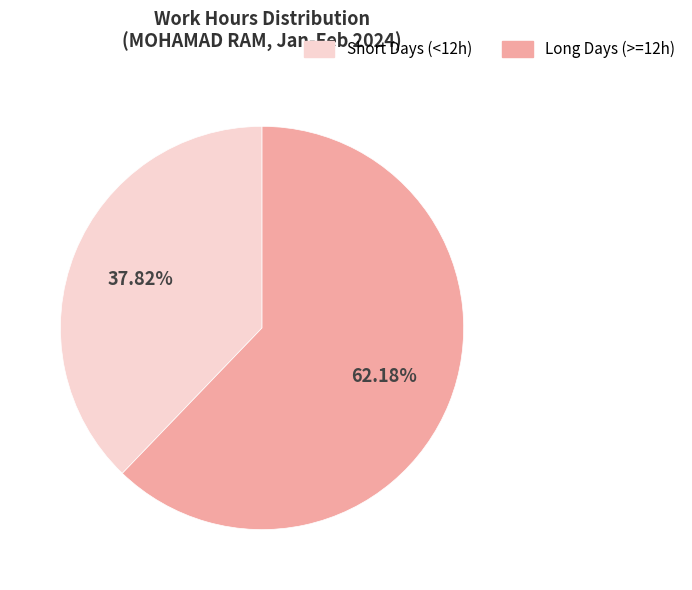

Rank the categories by value from lowest to highest.

Short Days (<12h), Long Days (>=12h)